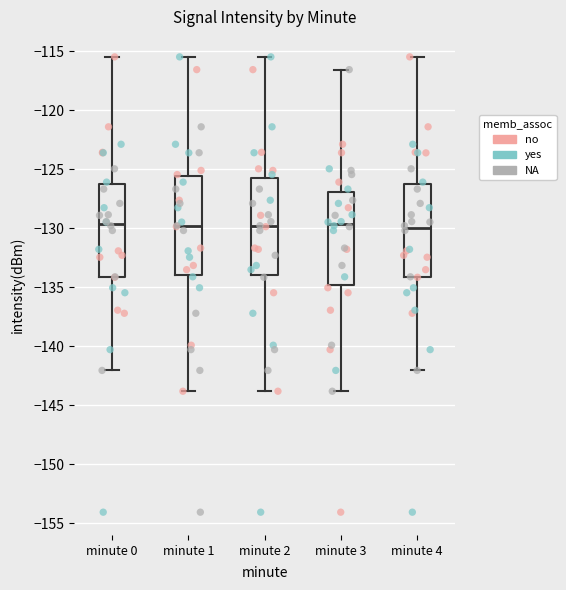

Reading left to right, transcribe this box plot: for each box, give where its median line is, the range the box spans, and where its two whiskers end, as read against the y-axis. The values are not printed on the chart, so give them approximately, as read against the axis.

minute 0: median -129.5, box -134.0 to -126.0, whiskers -142.0 to -115.5
minute 1: median -130.0, box -134.0 to -125.5, whiskers -144.0 to -115.5
minute 2: median -130.0, box -134.0 to -125.5, whiskers -144.0 to -115.5
minute 3: median -129.5, box -135.0 to -127.0, whiskers -144.0 to -116.5
minute 4: median -130.0, box -134.0 to -126.0, whiskers -142.0 to -115.5